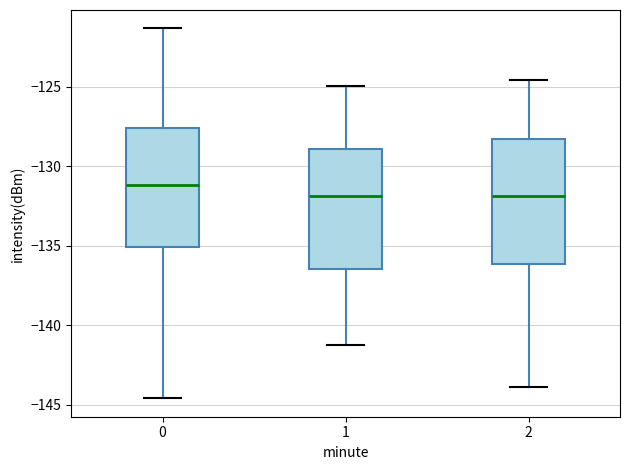

Where does the upper whisker of the box at x = 1 end on the y-axis? The values are not printed on the chart, so give them approximately, as read against the axis.

-125.0